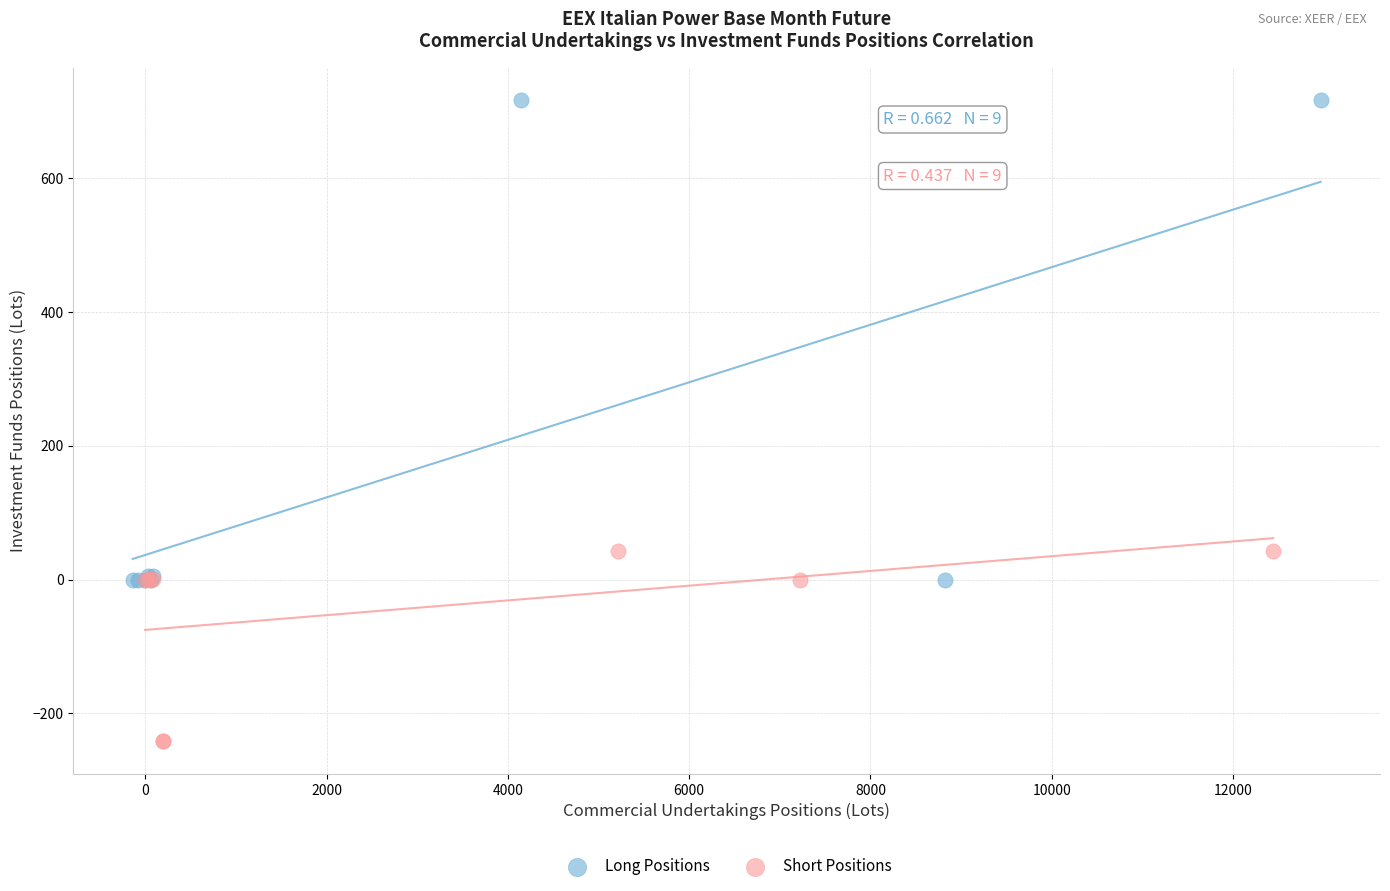

Which series contains the lowest Y value?

Short Positions